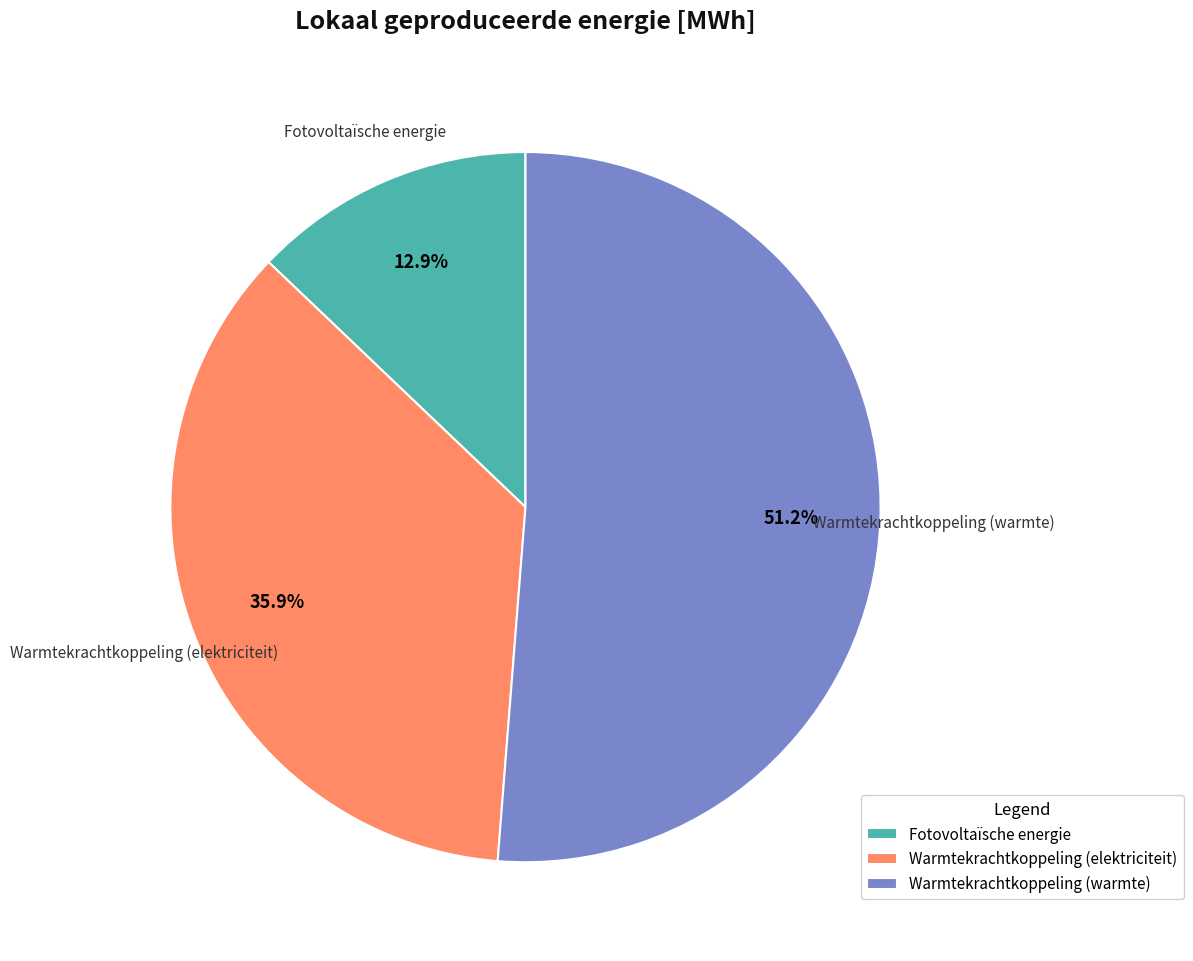

How many slices are in this pie chart?

3